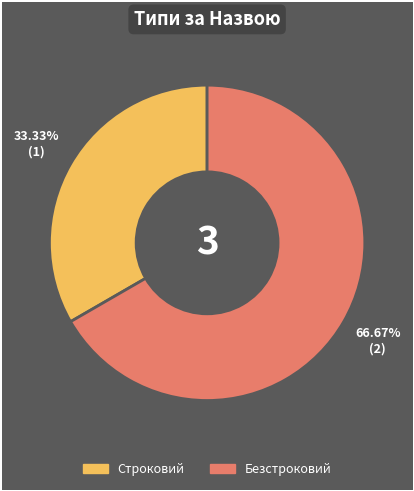

Is Строковий the majority of the pie?

No